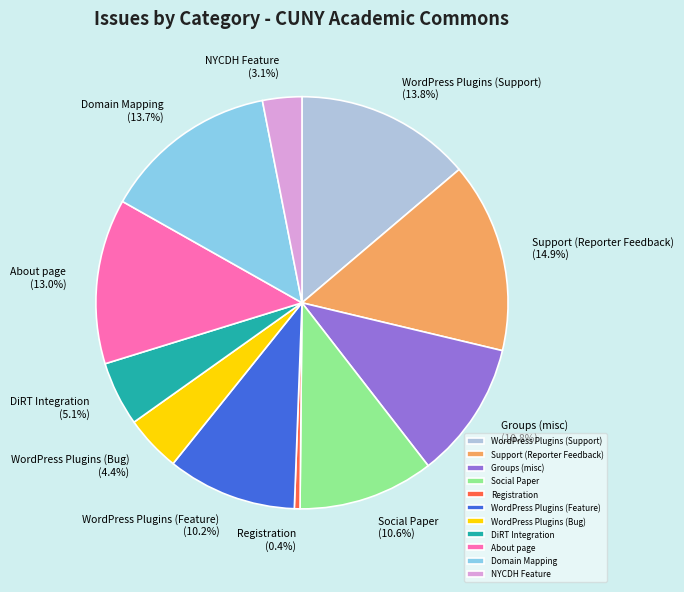

Which slice is the smallest?

Registration